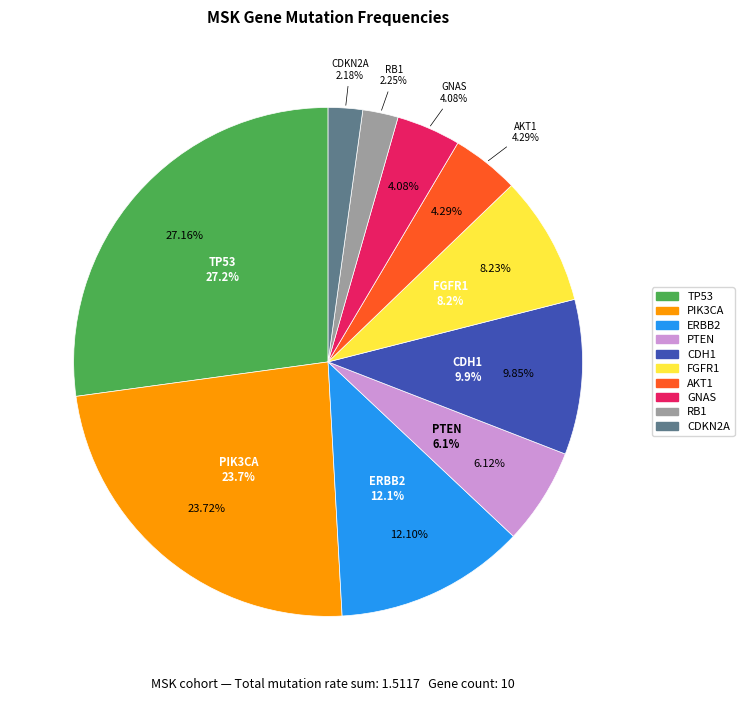

How much of the chart is everything except PIK3CA?

76.3%